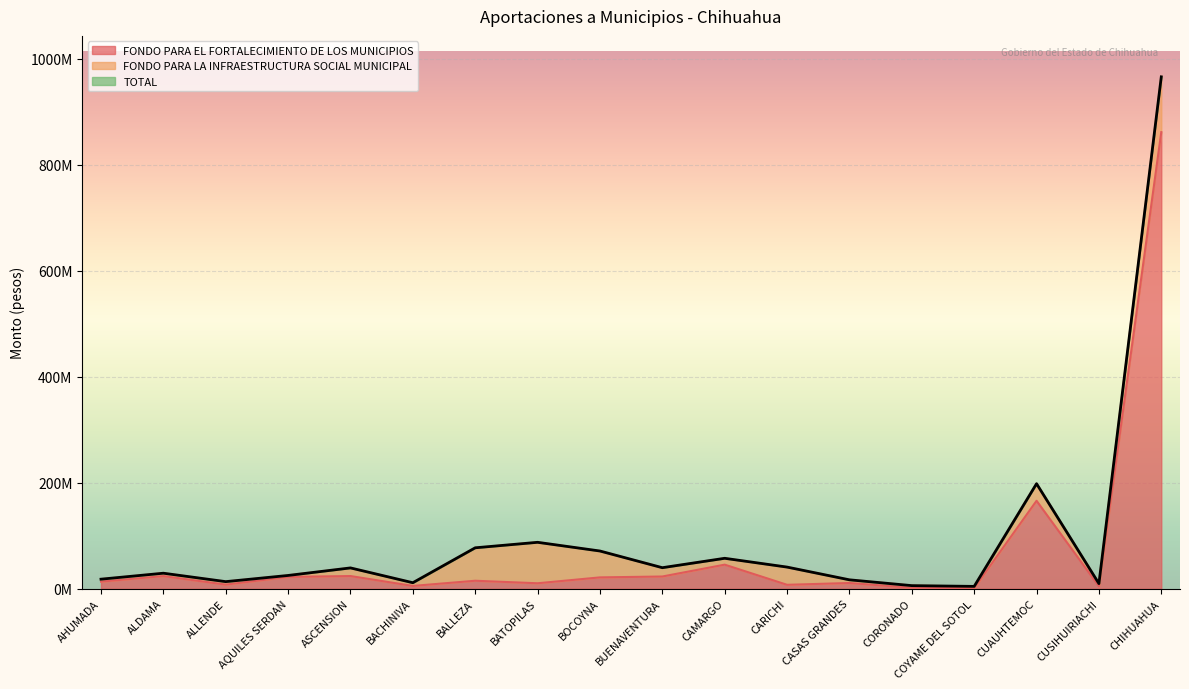

Which series has the largest total across all categories?

TOTAL